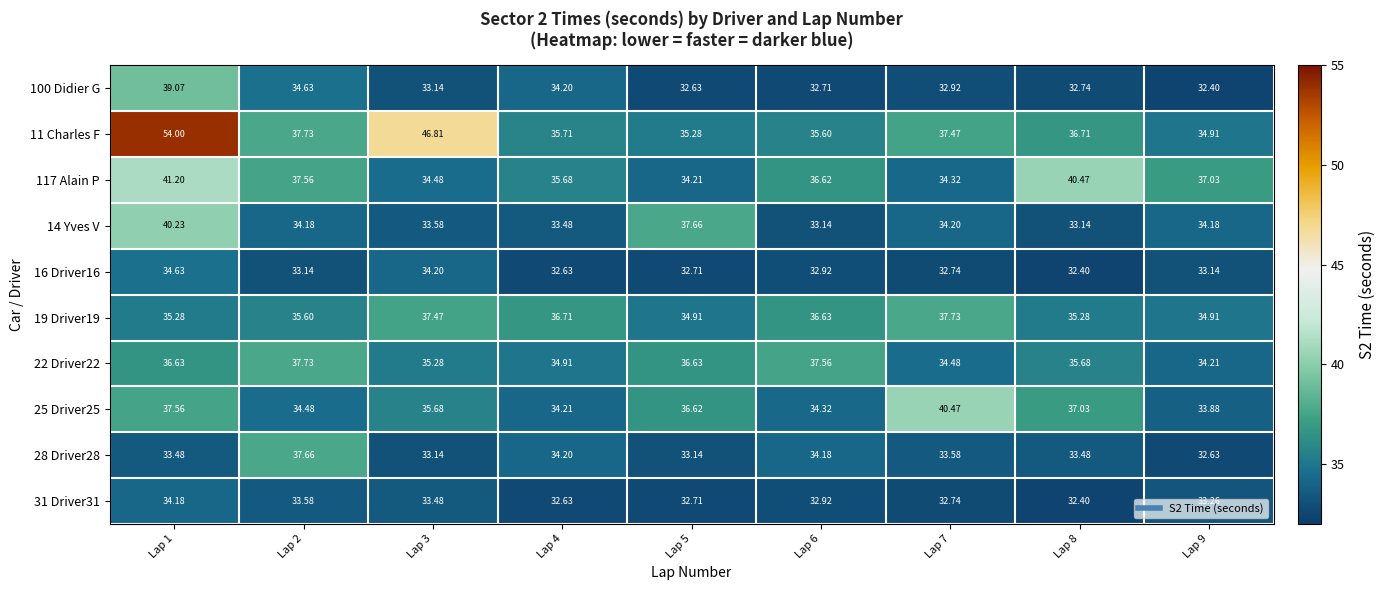

Is the value of 28 Driver28 at Lap 2 greater than the value of 25 Driver25 at Lap 8?

Yes